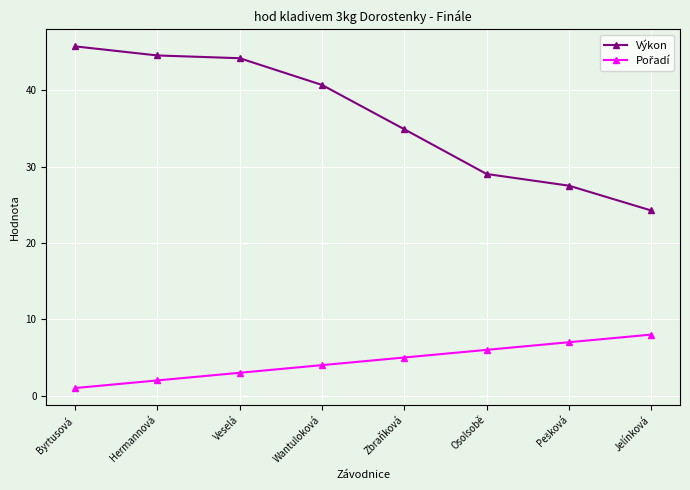

At which label does Výkon first exceed 40?

Byrtusová